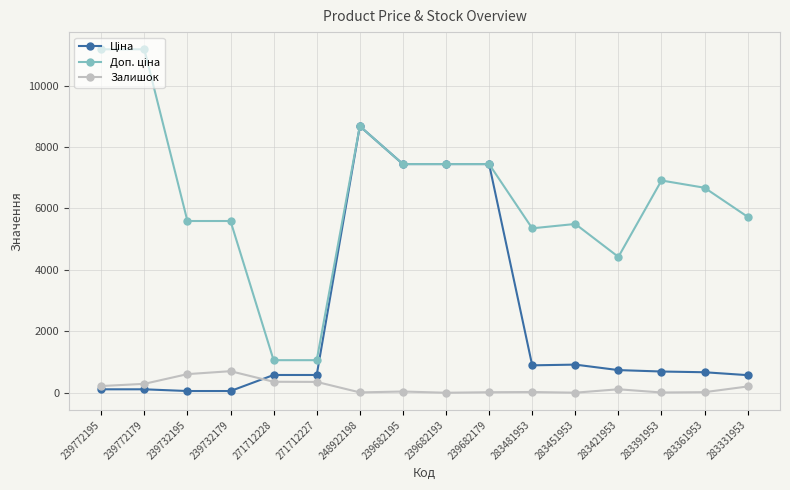

What is the sum of all Залишок values?

2964.0